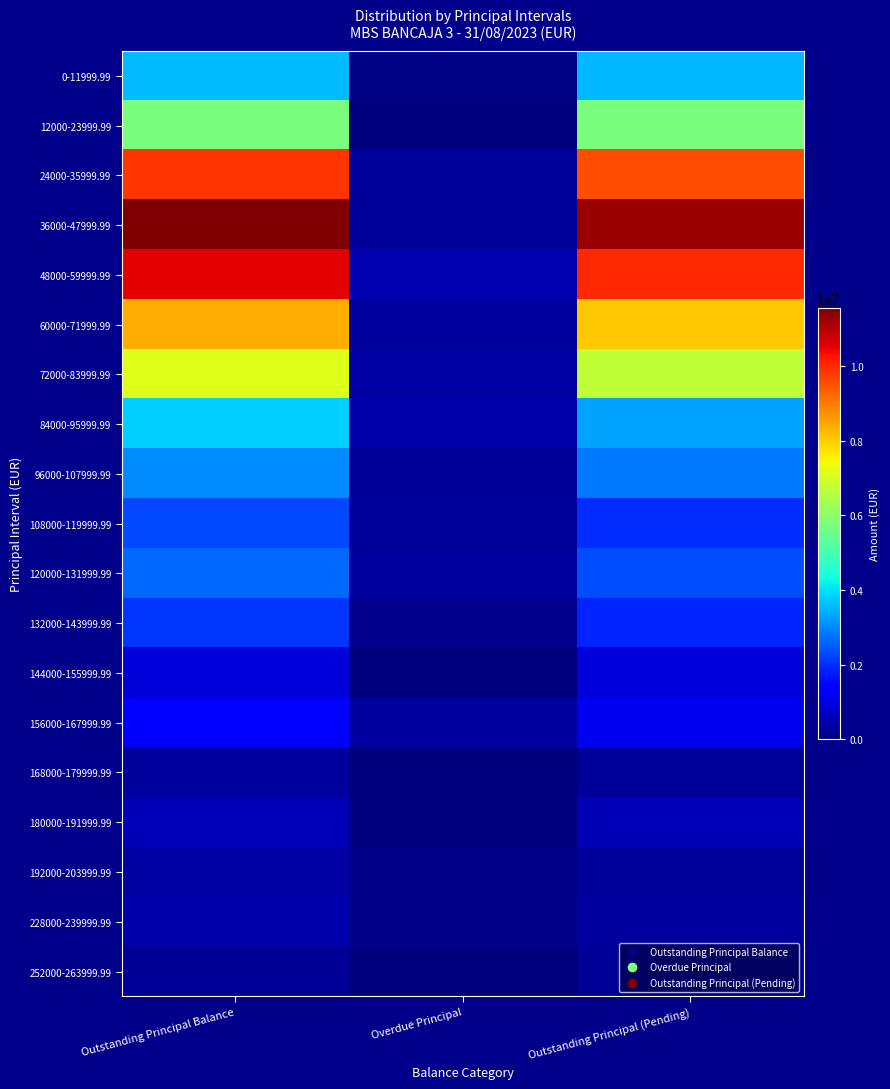

At which category is the sum across all series the highest?

Outstanding Principal Balance